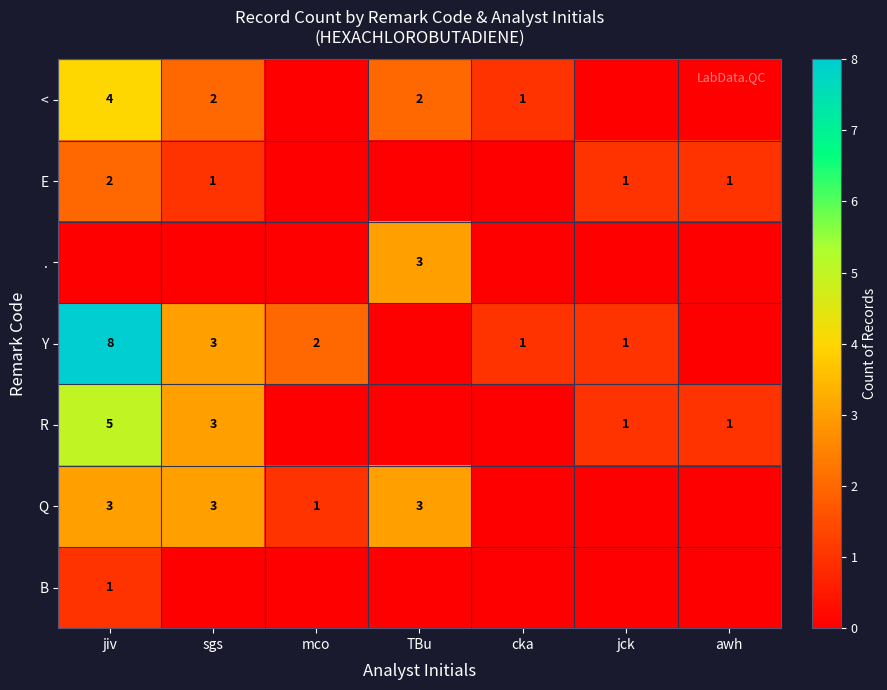

Is it true that < equals 1 at TBu?

False